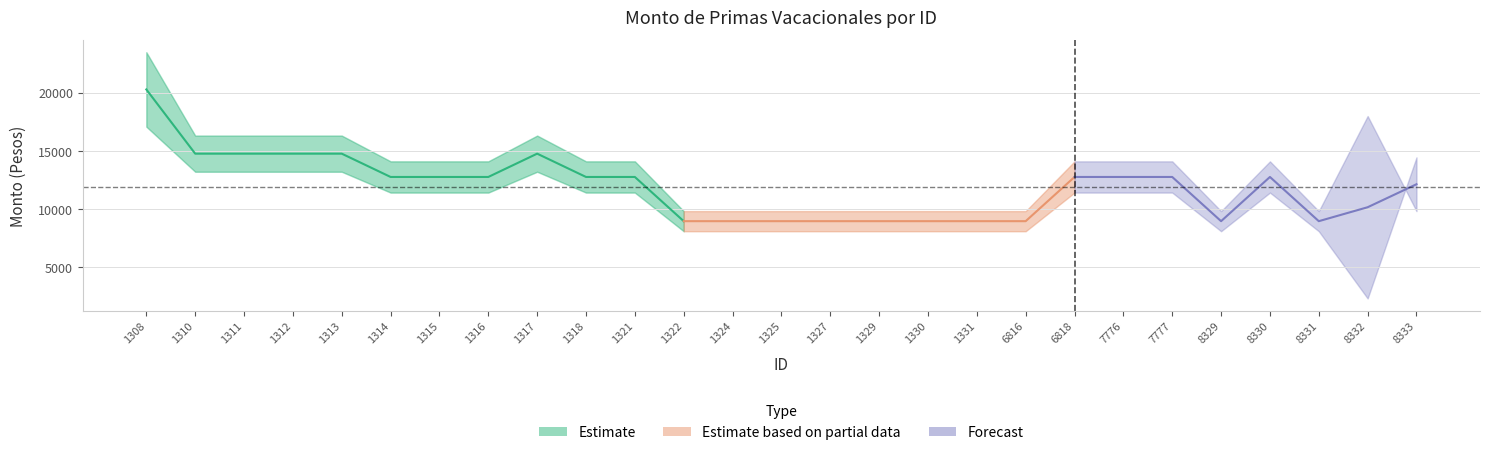

At which label does Monto neto de las primas reach its peak?

1308